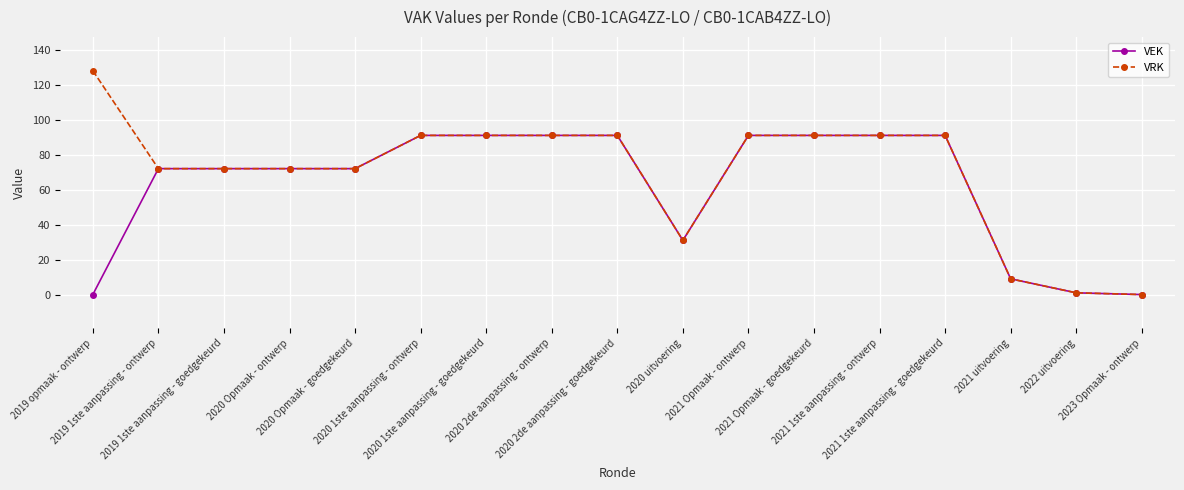

What is the total value across all series at 2019 opmaak - ontwerp?

128